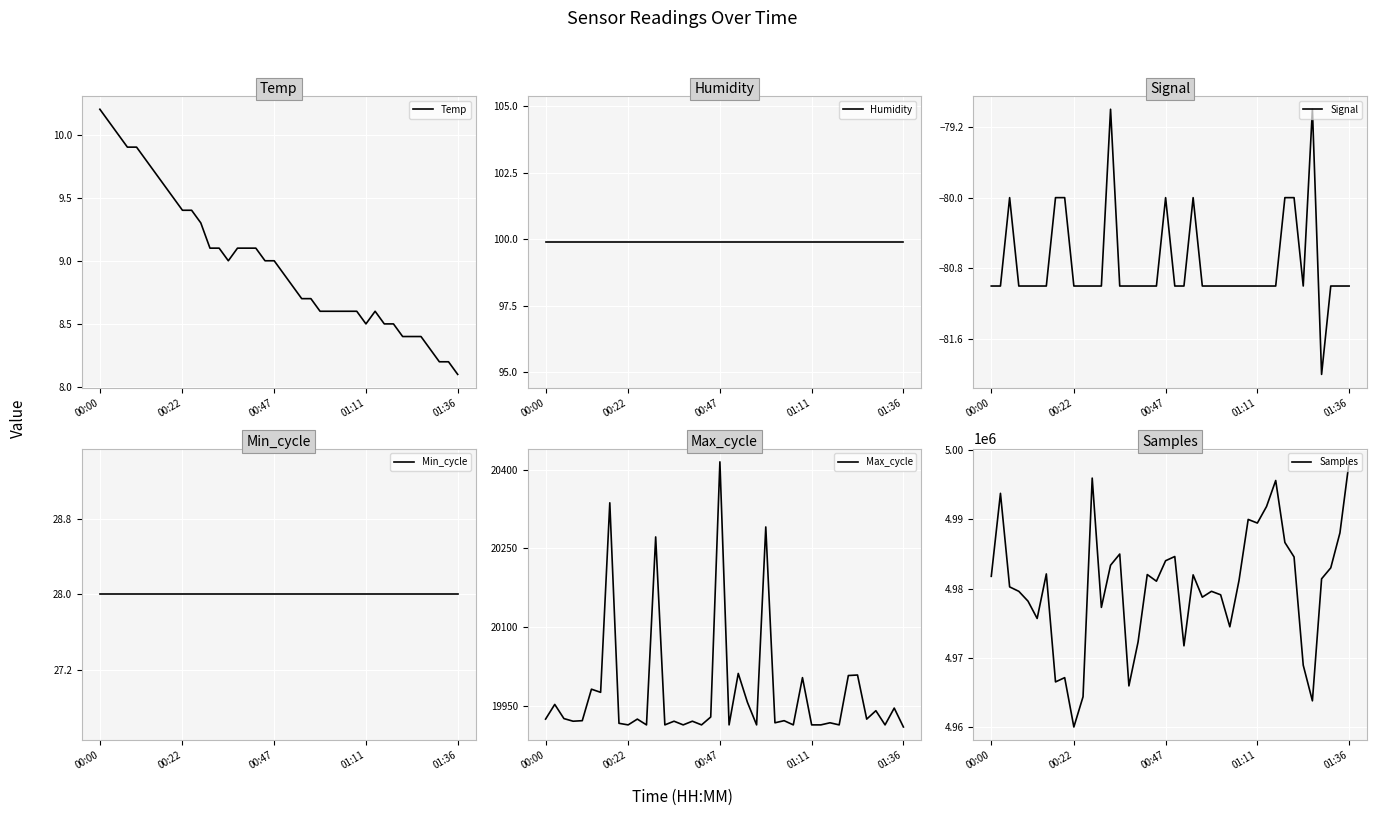

True or false: Humidity and Temp intersect in this chart.

False